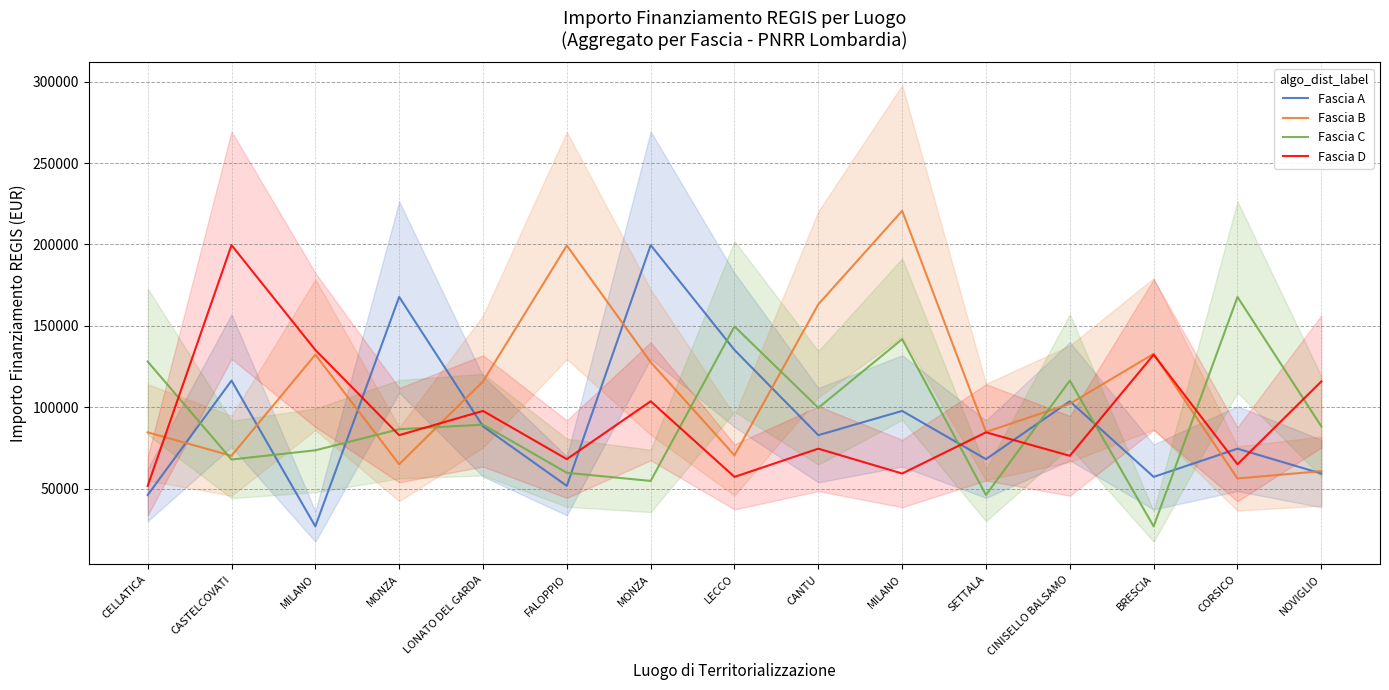

Which category has the lowest value in the Fascia A series?

MILANO